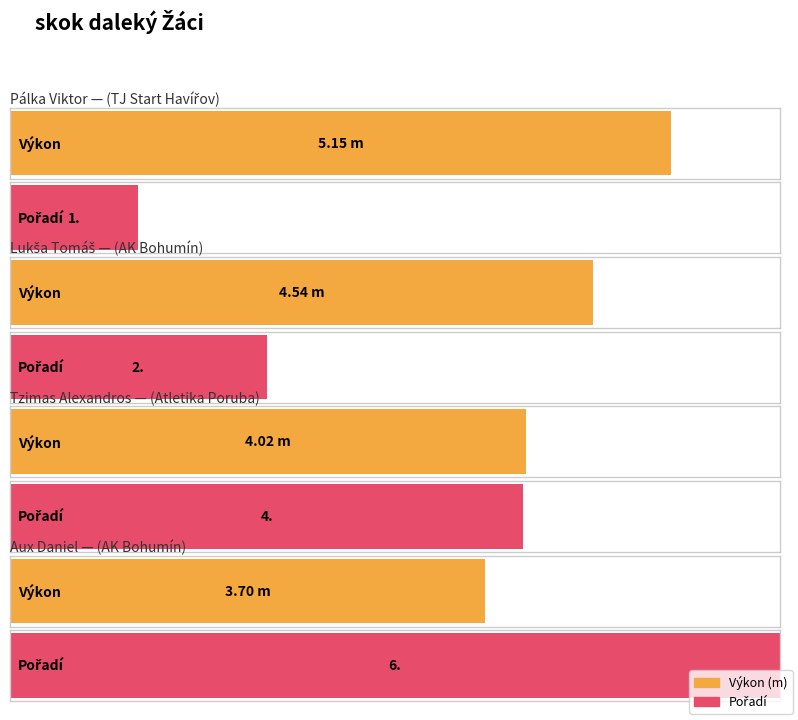

What position from the left is Tzimas Alexandros
(Atletika Poruba)?

3